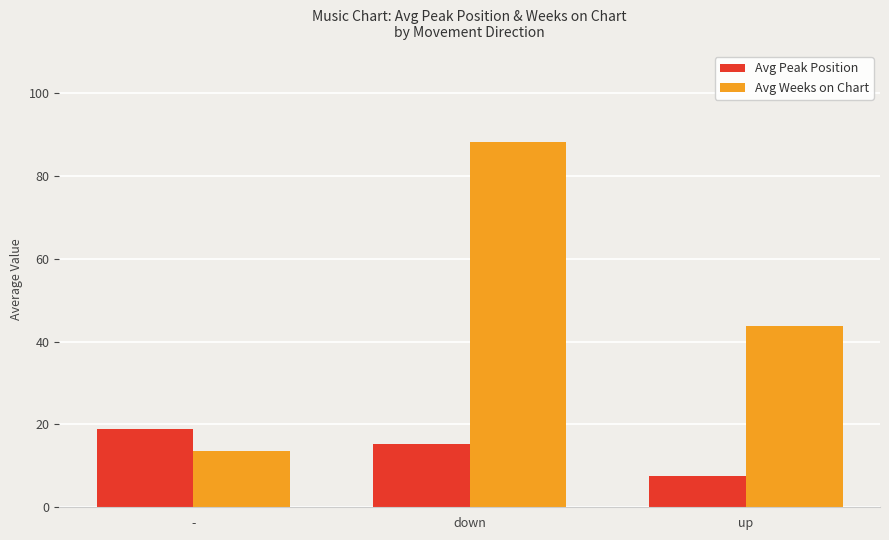

Rank the categories by Avg Weeks on Chart value from highest to lowest.

down, up, -